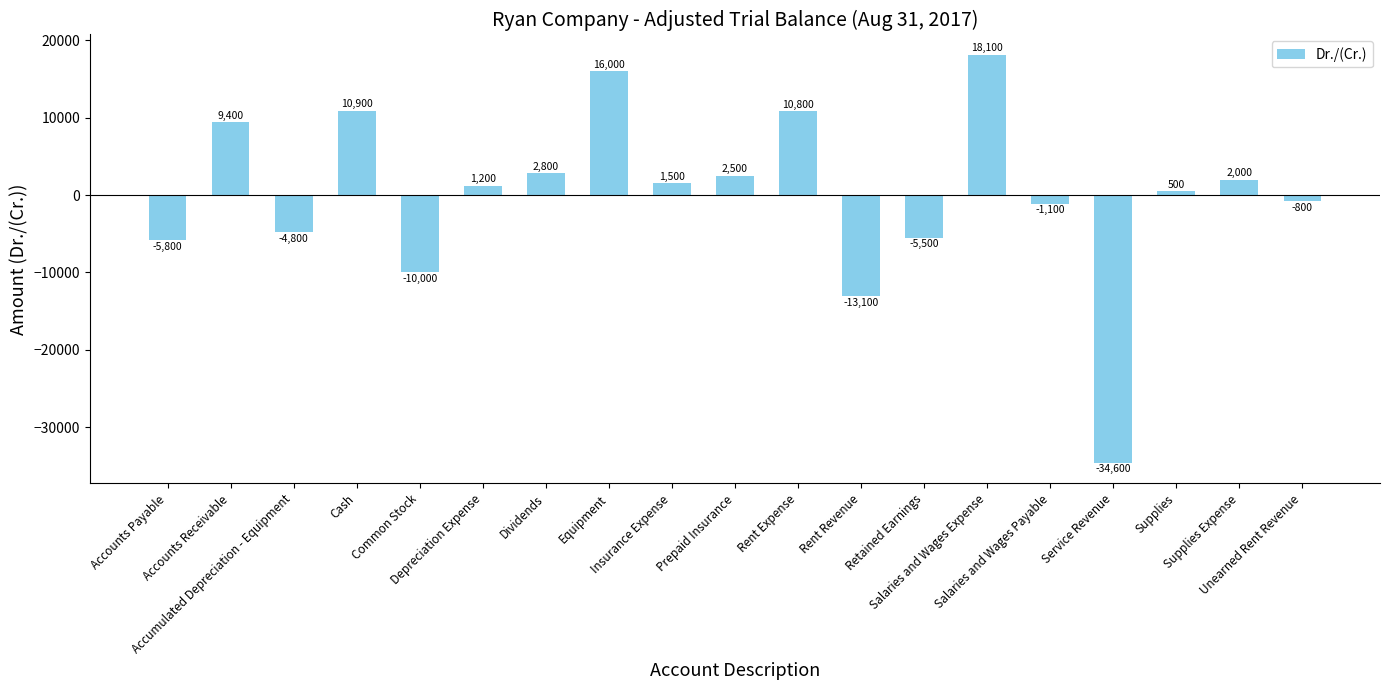

What is the label of the 9th bar from the left?

Insurance Expense